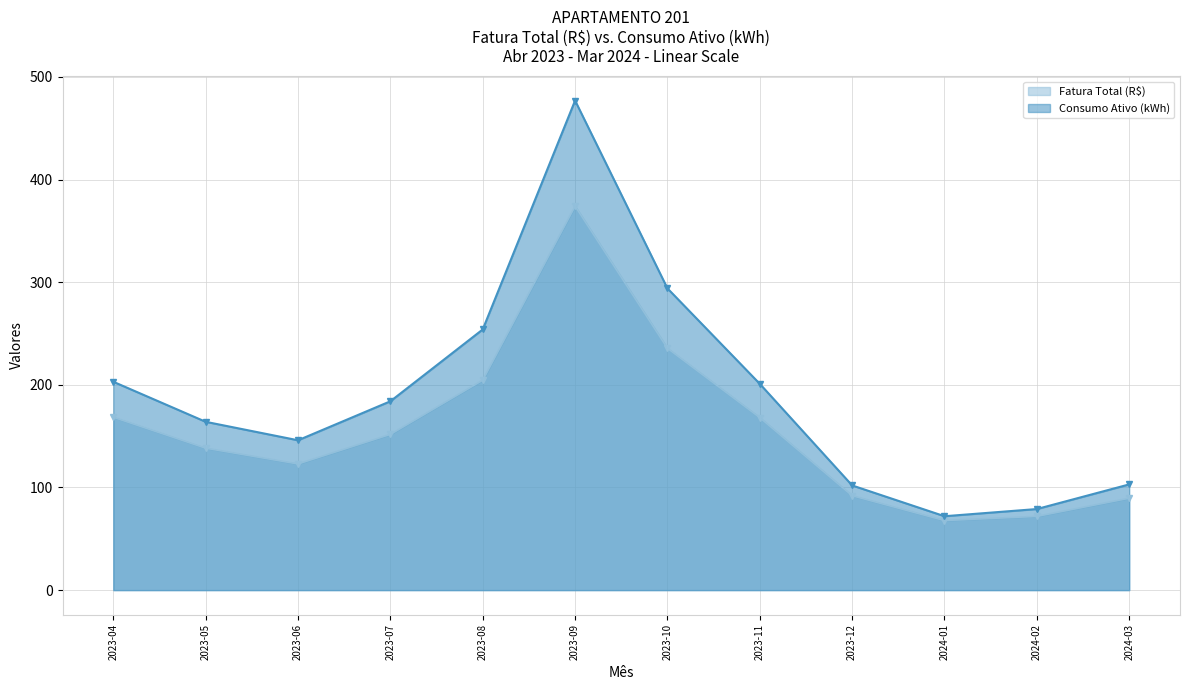

The value of Consumo Ativo (kWh) at 2024-02 is 79.0. True or false?

True